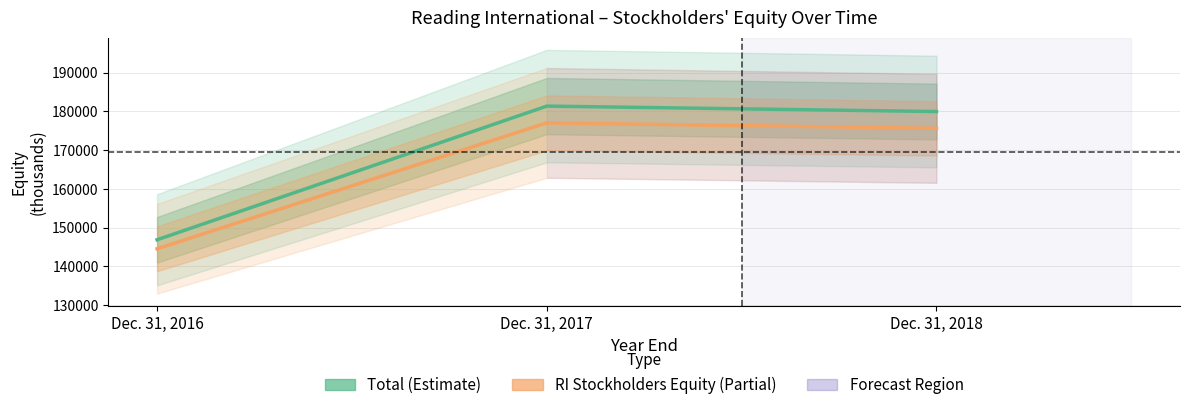

What is the sum of the Total (Estimate) values at Dec. 31, 2018 and Dec. 31, 2017?

361361